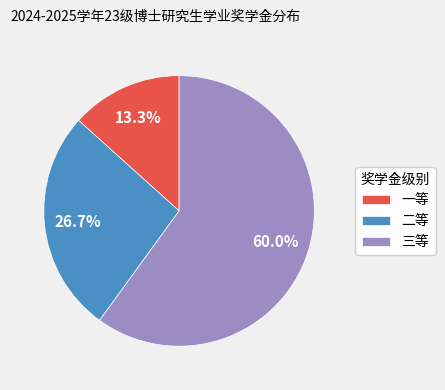

How many segments does this pie chart have?

3